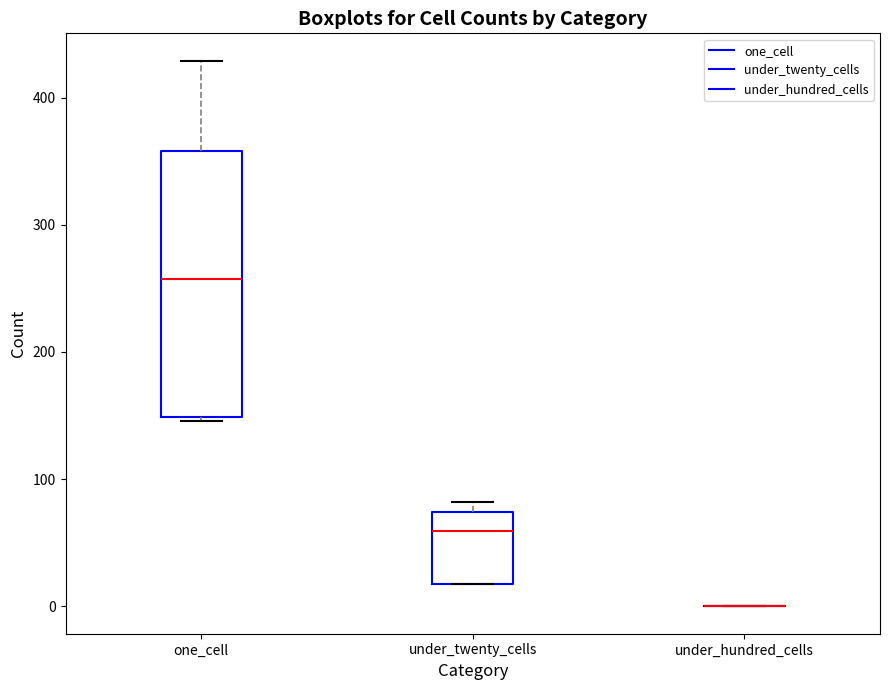

Reading left to right, transcribe this box plot: for each box, give where its median line is, the range the box spans, and where its two whiskers end, as read against the y-axis. The values are not printed on the chart, so give them approximately, as read against the axis.

one_cell: median 260, box 150 to 360, whiskers 150 to 430
under_twenty_cells: median 60, box 20 to 70, whiskers 20 to 80
under_hundred_cells: box collapsed to a line at 0, whiskers 0 to 0